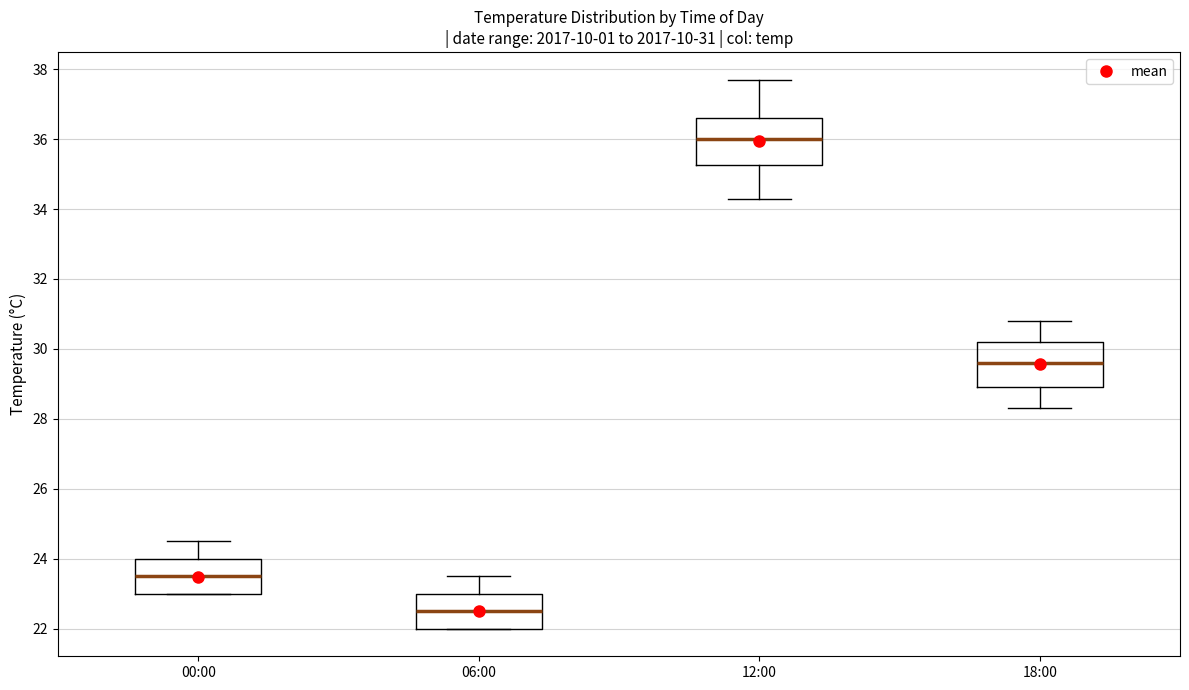

Which box has the highest median line?

12:00